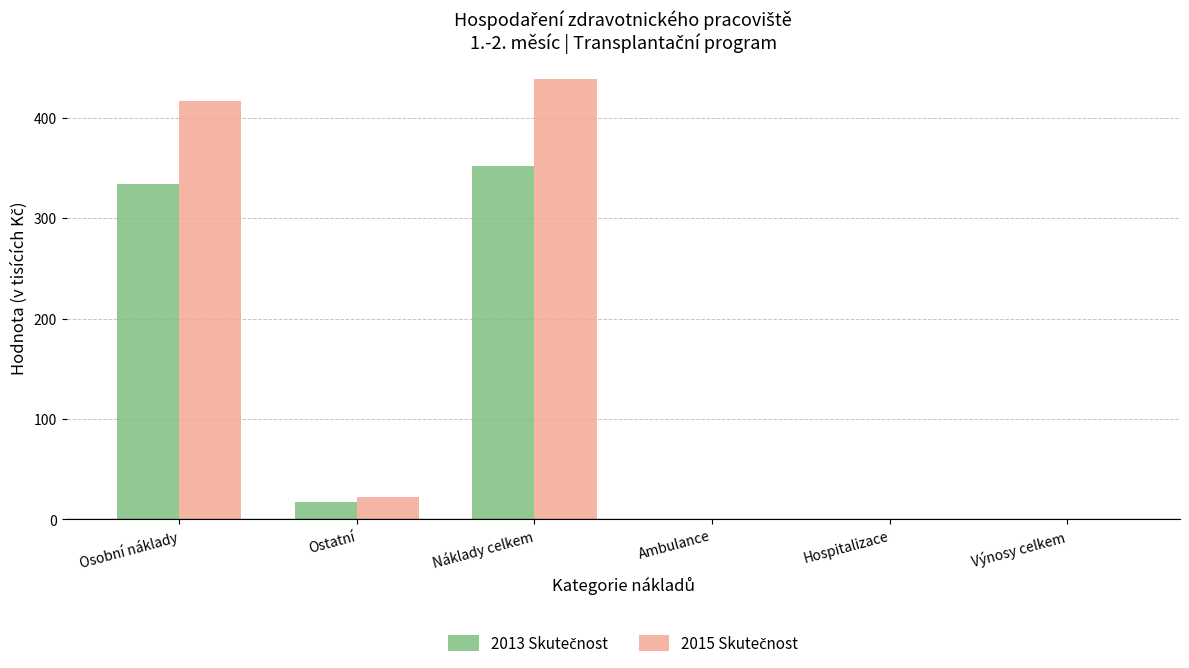

At which category is the sum across all series the highest?

Náklady celkem